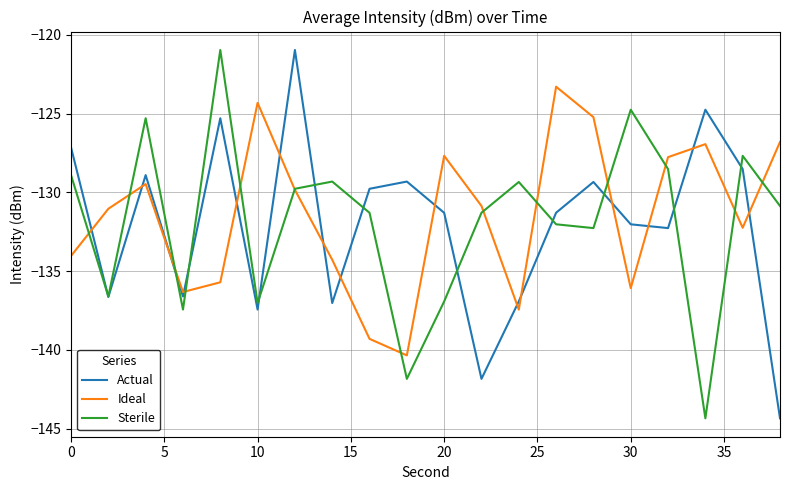

What is the greatest value displayed?

-121.0